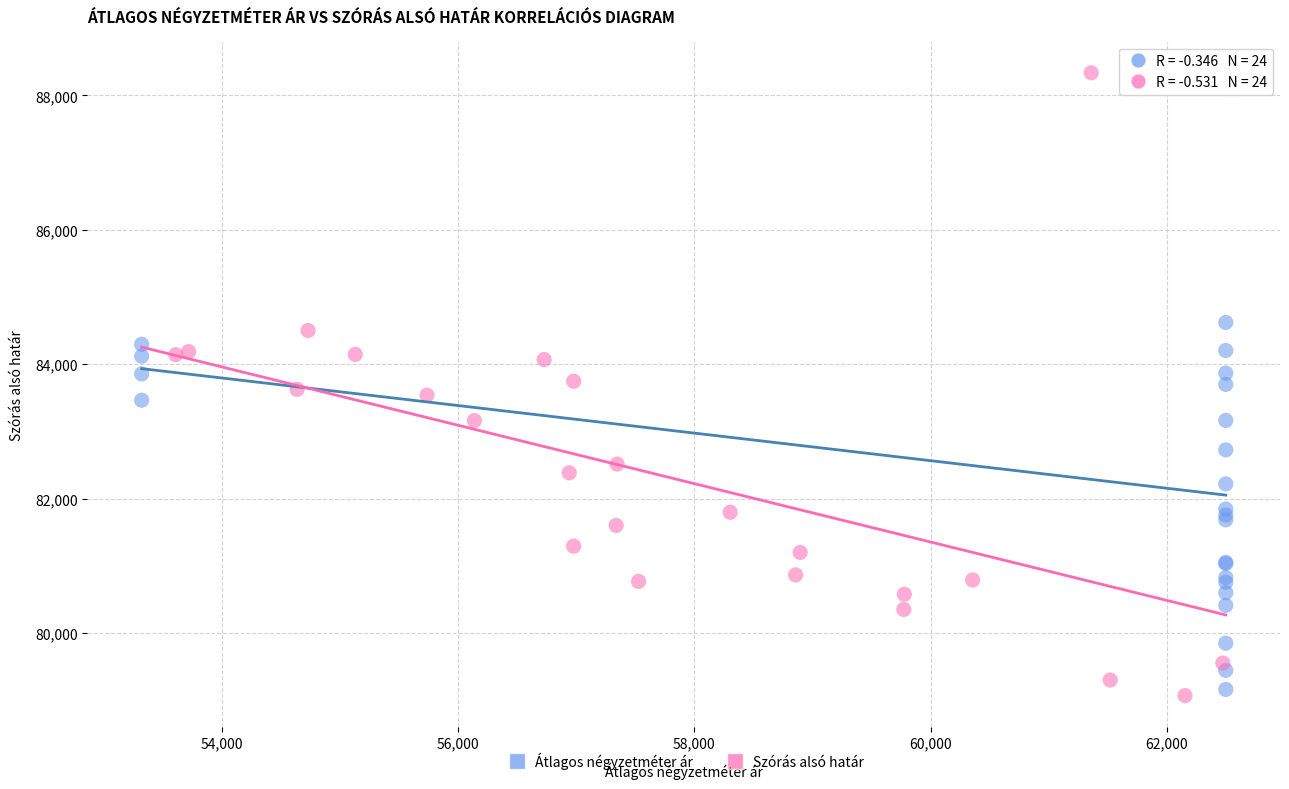

Which series has the largest Y range (max minus min)?

Szórás alsó határ